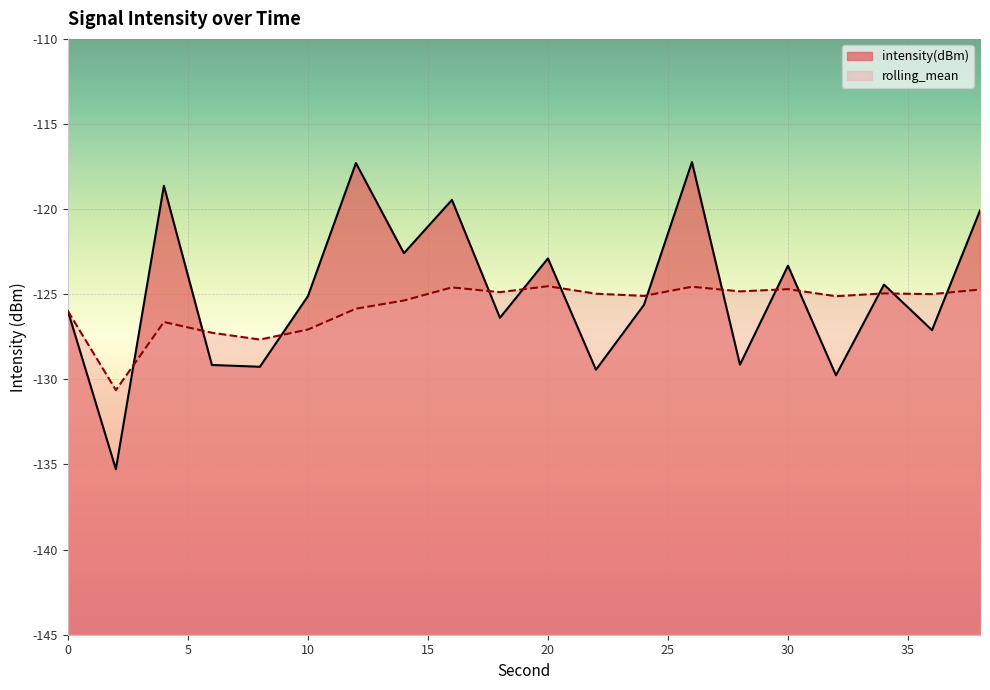

What is the value of the intensity(dBm) point at the 13th from the left?

-125.6